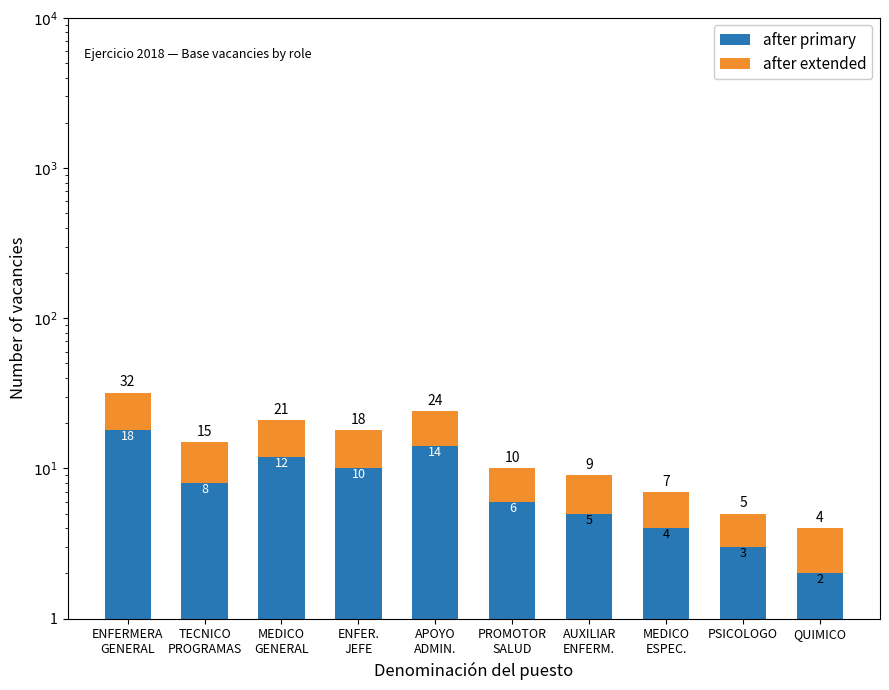

How many bars are there in each group?

2